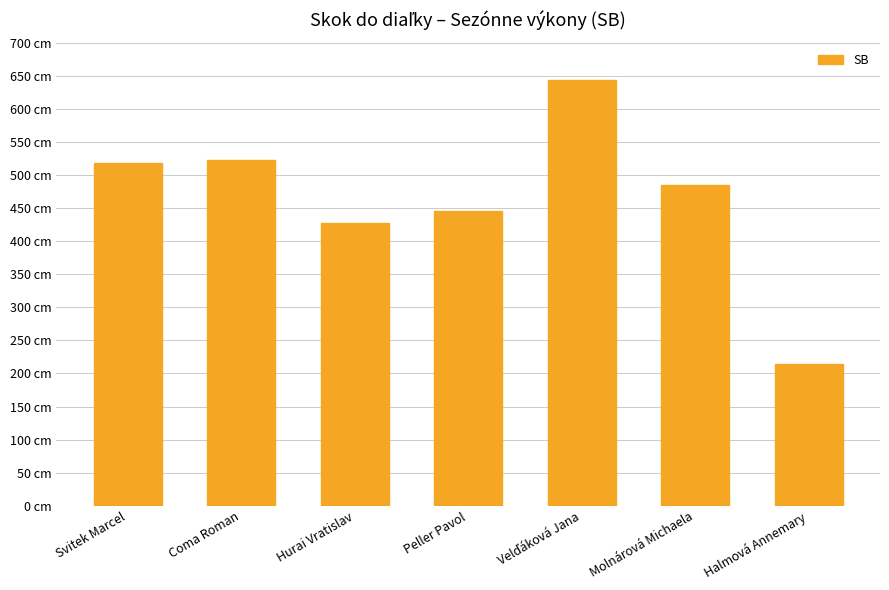

Does the chart contain any negative values?

No